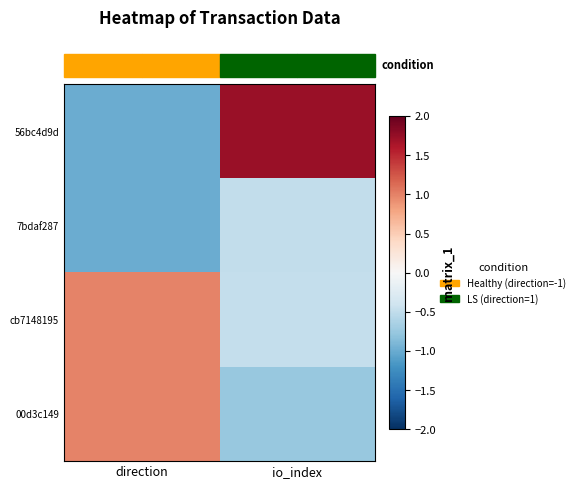

How many categories are shown in the chart?

2